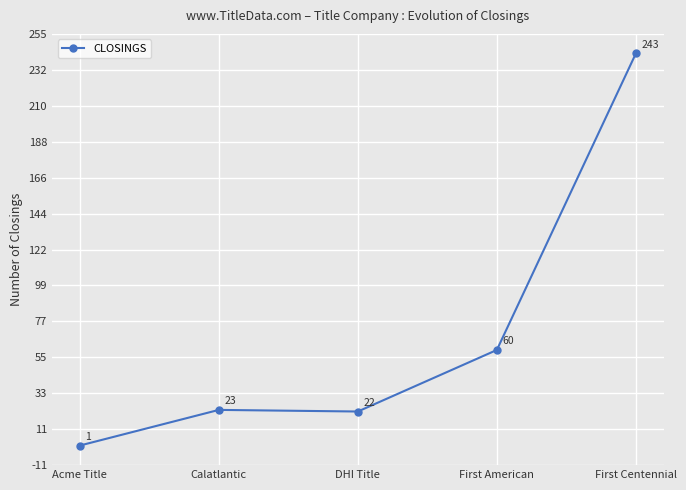

List the labels in order of value, smallest first.

Acme Title, DHI Title, Calatlantic, First American, First Centennial